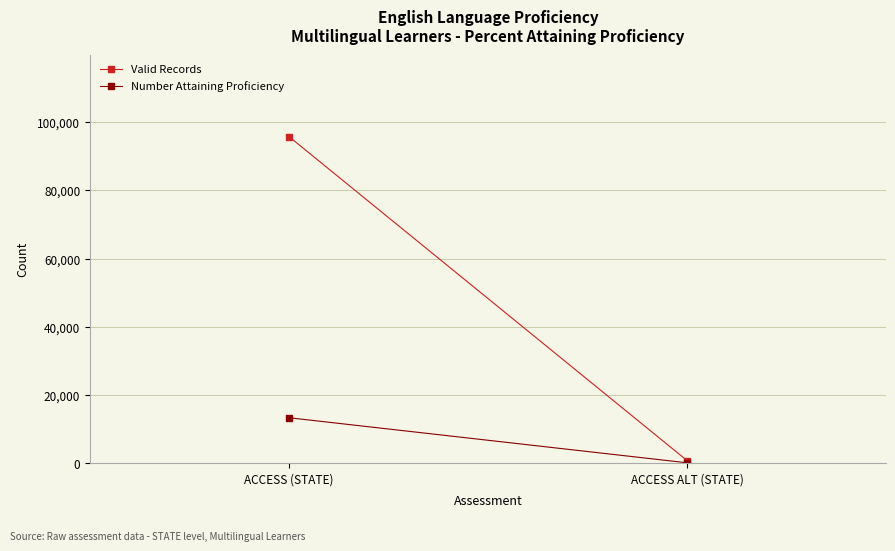

Rank the series by their maximum value, from highest to lowest.

Valid Records, Number Attaining Proficiency